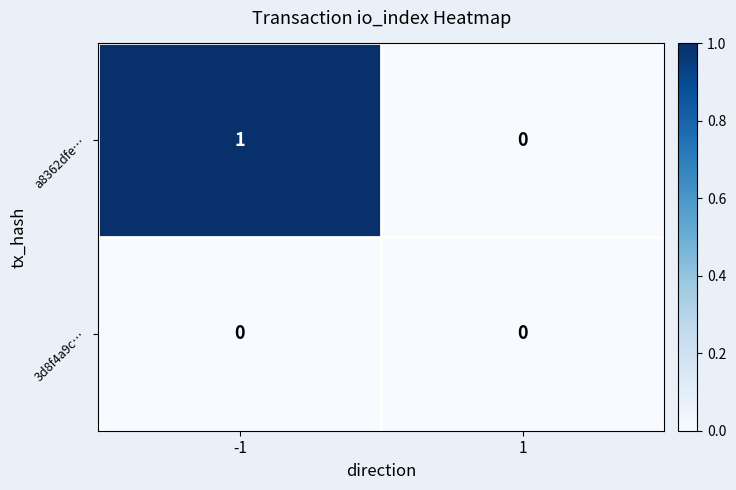

The value of a8362dfe… at 1 is -1. True or false?

False